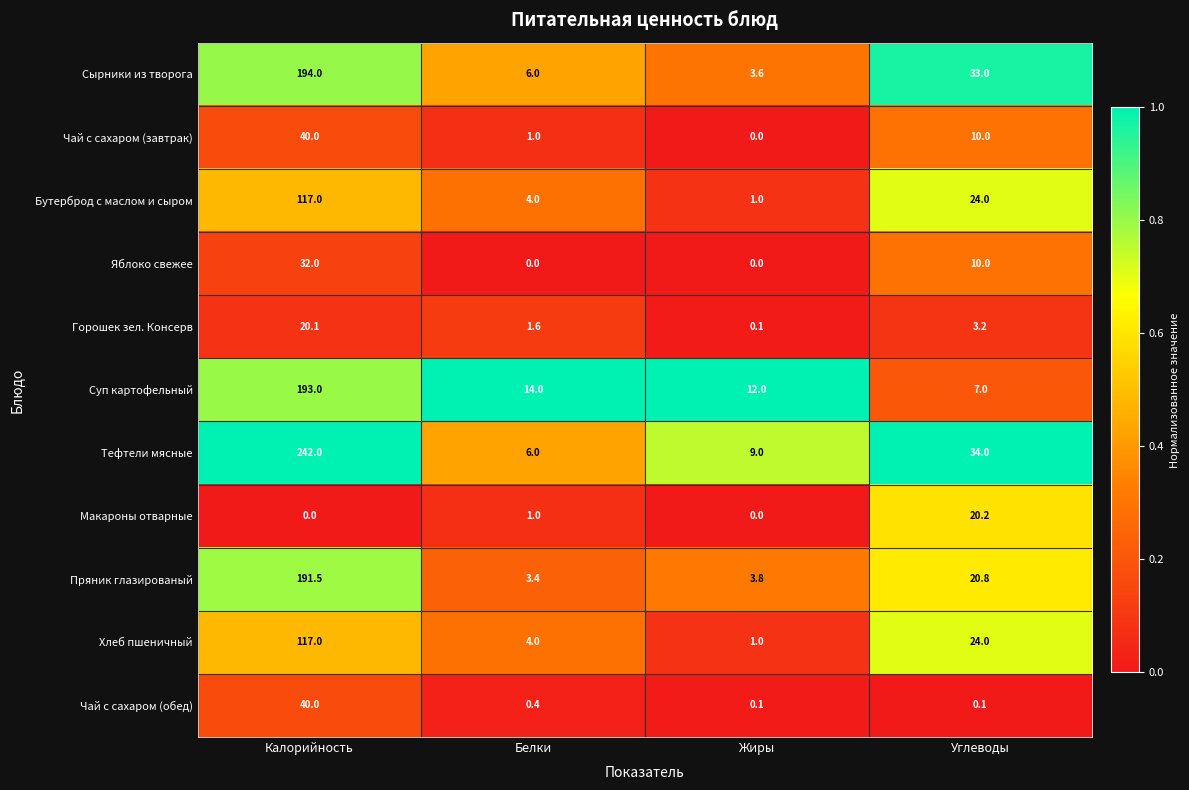

At how many categories does at least one series exceed 0?

4